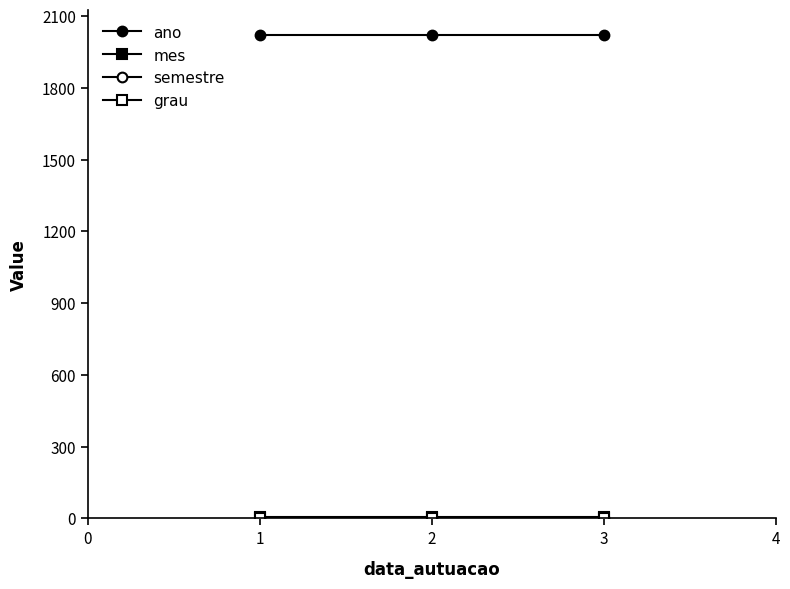

How many lines are shown in the chart?

4